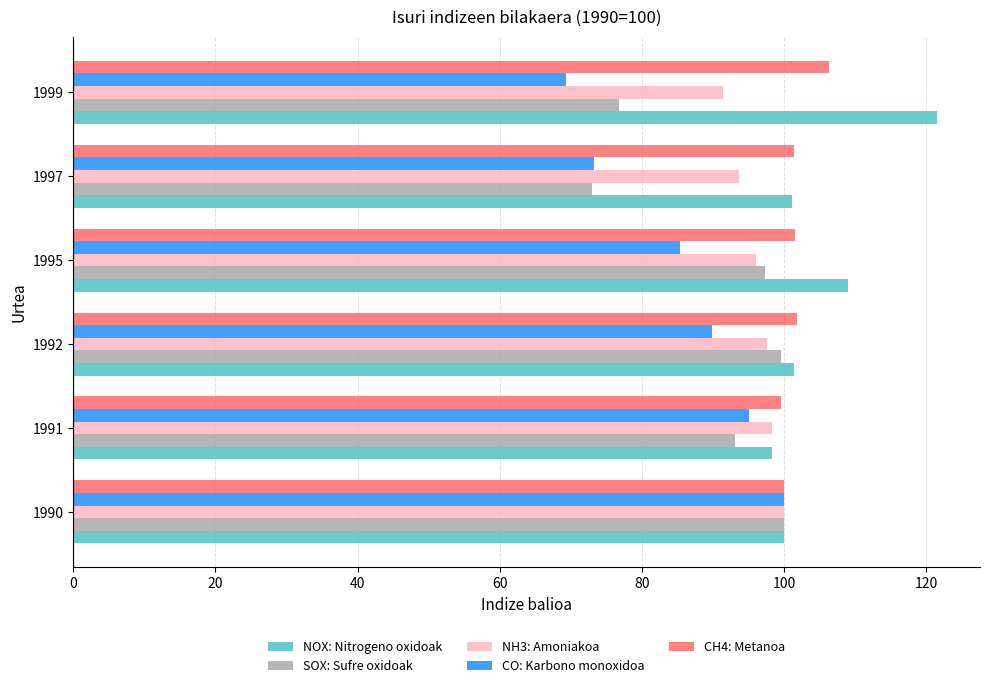

Rank the series by their average value, from lowest to highest.

CO: Karbono monoxidoa, SOX: Sufre oxidoak, NH3: Amoniakoa, CH4: Metanoa, NOX: Nitrogeno oxidoak